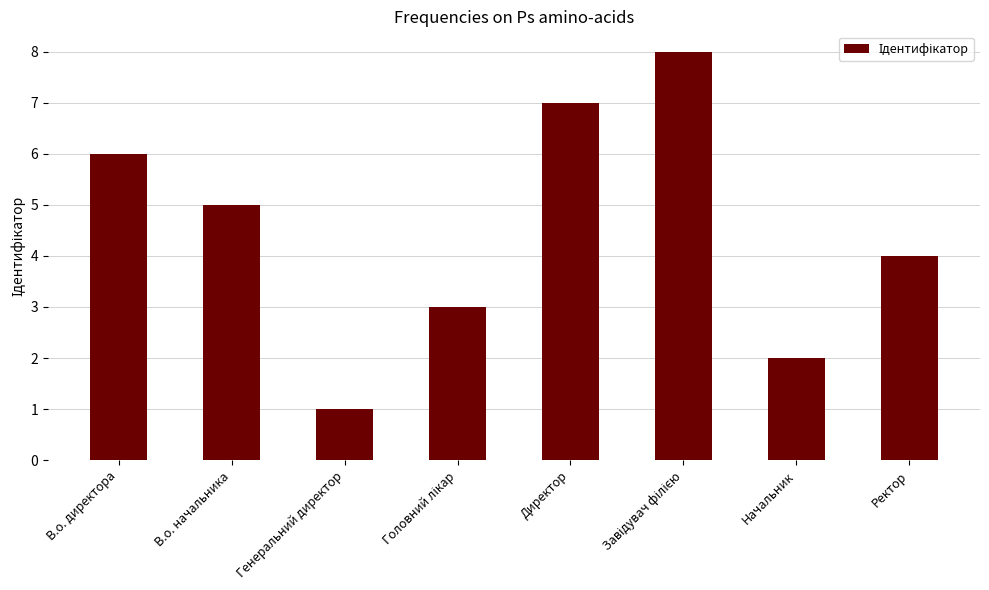

Does the chart contain stacked bars?

No